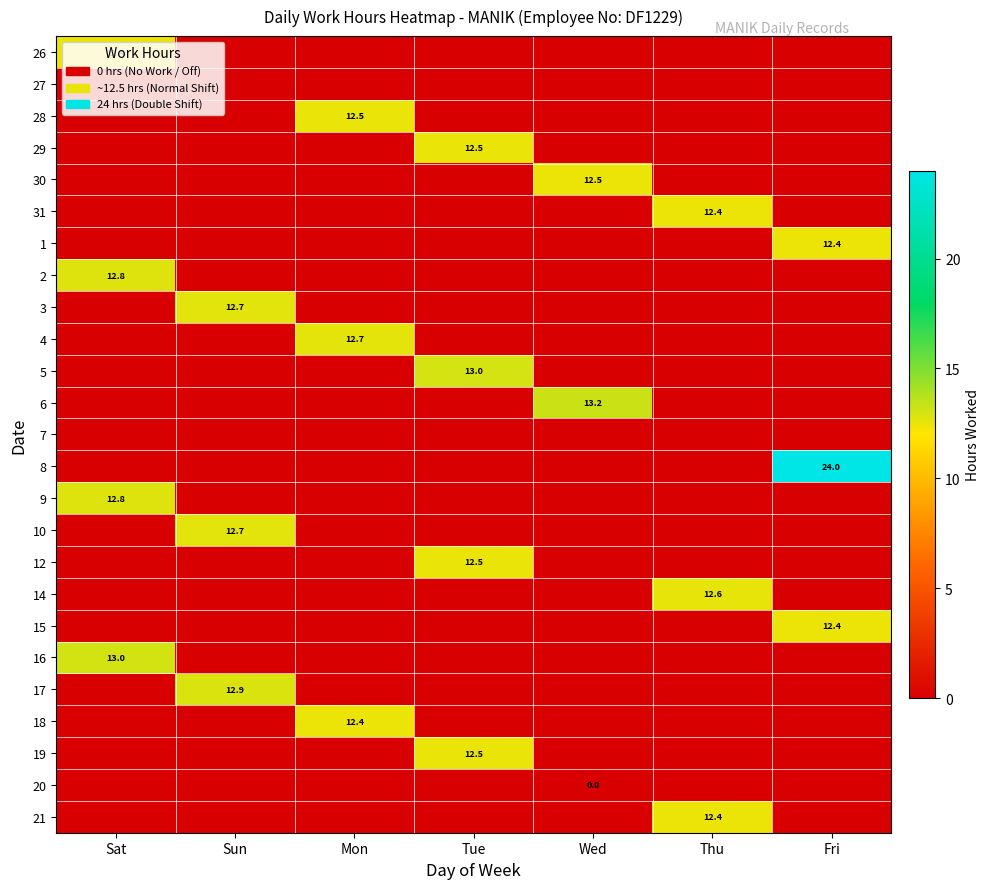

Is it true that 1 equals 18.9 at Fri?

False